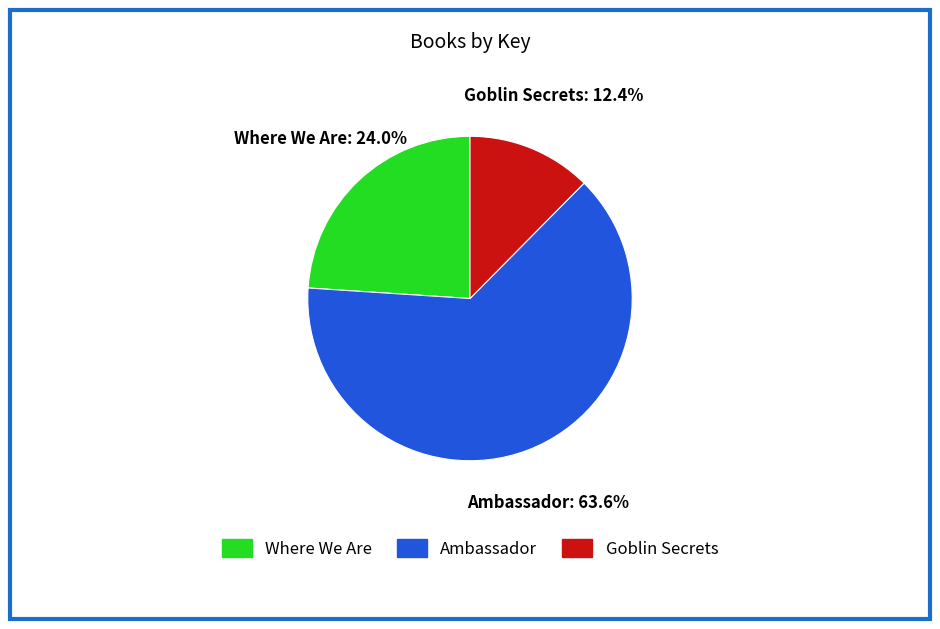

Which slice is the smallest?

Goblin Secrets